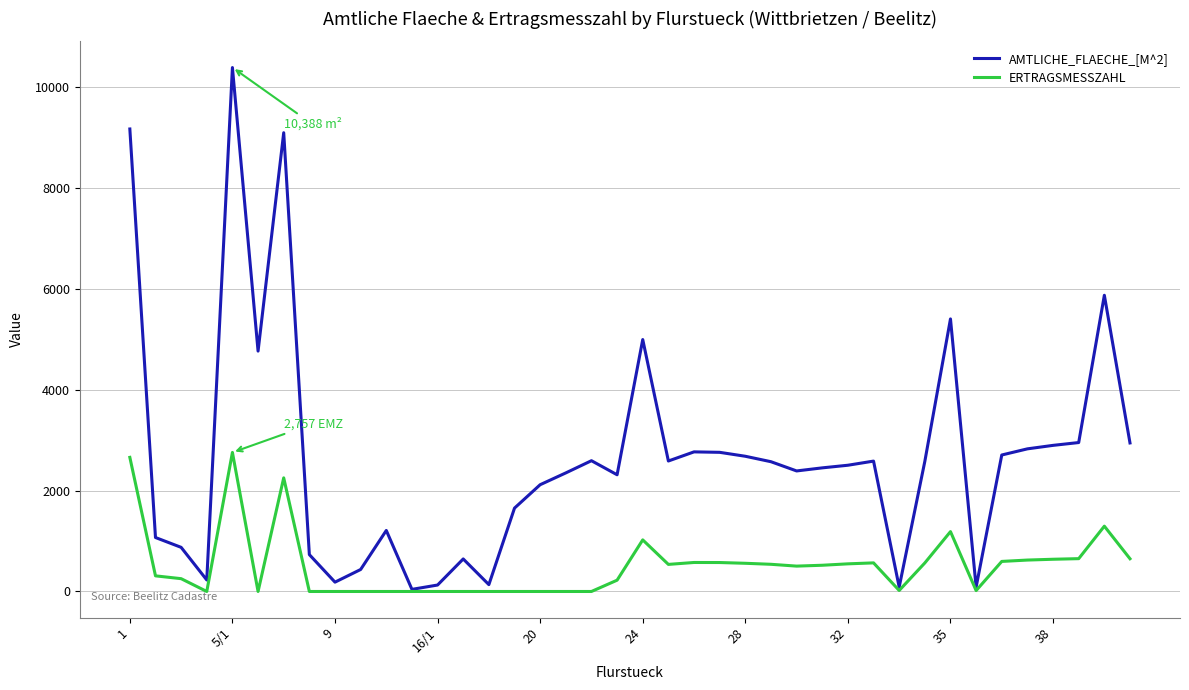

Which series has the largest range (max minus min)?

AMTLICHE_FLAECHE_[M^2]